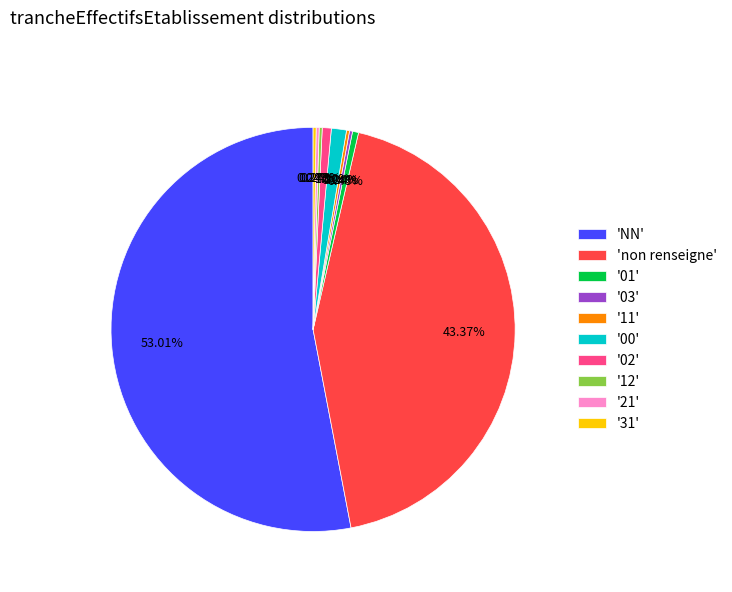

To the nearest percent, what is the difference between the largest and smallest slice percentages?

53%